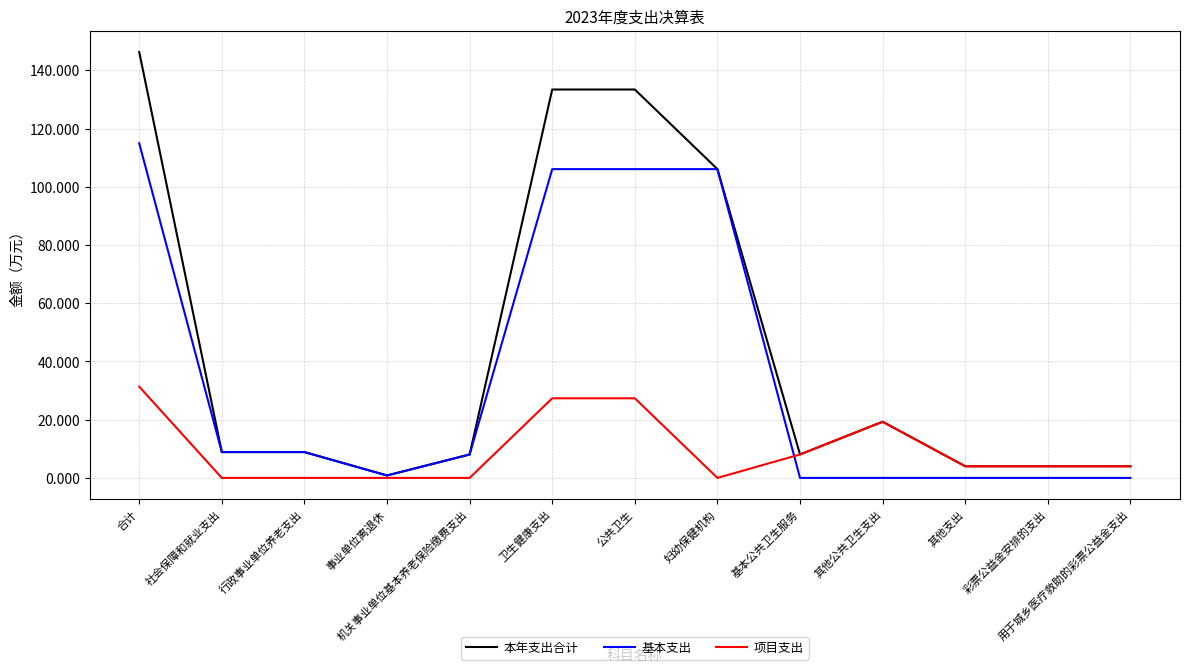

What is the maximum value shown in the chart?

146.3